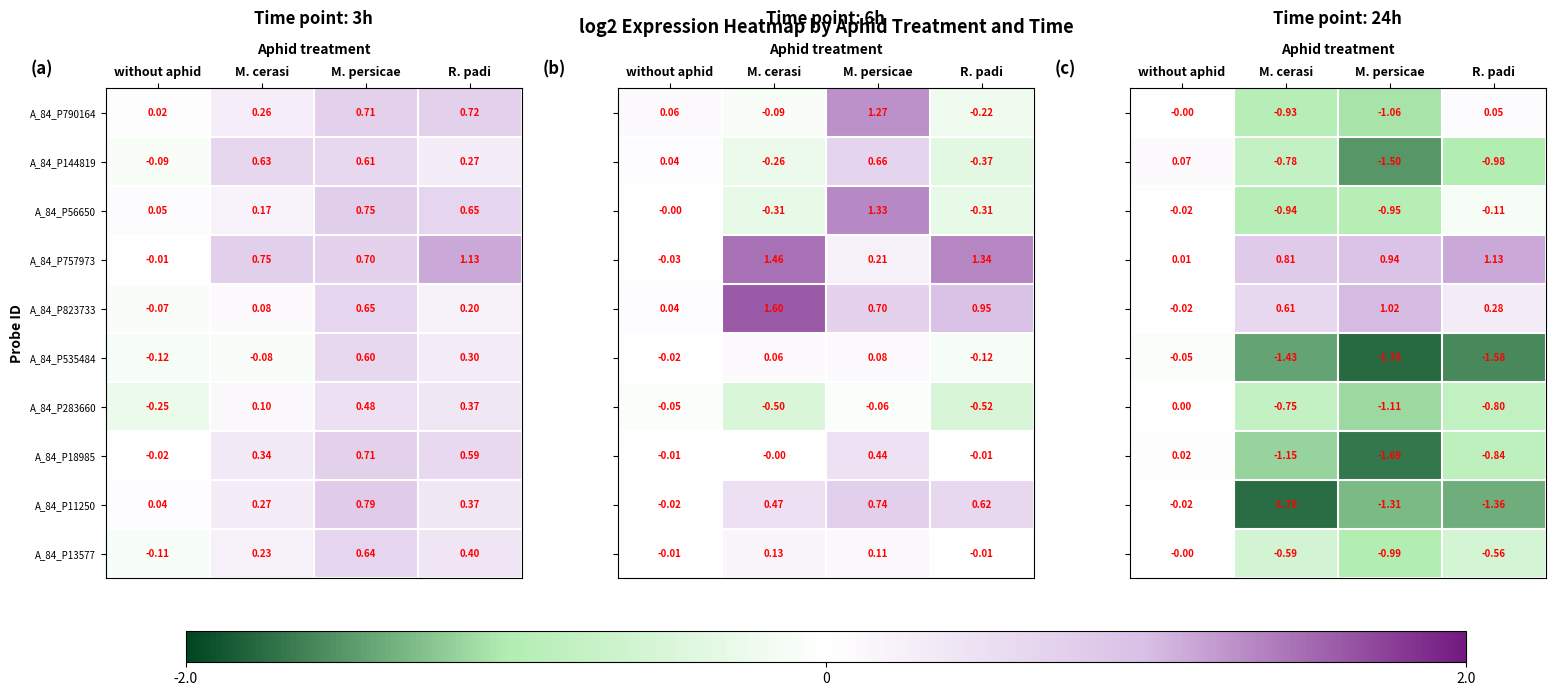

At which label does A_84_P790164 reach its peak?

R. padi